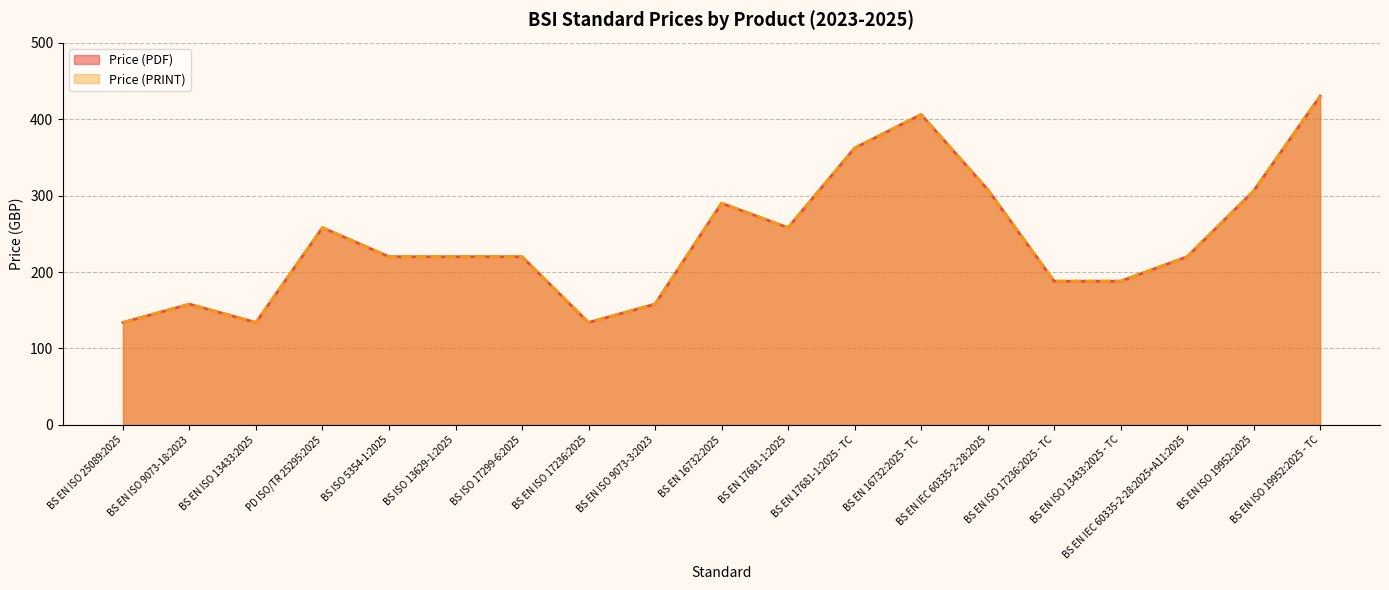

How many interior local valleys does the Price (PDF) series have?

3